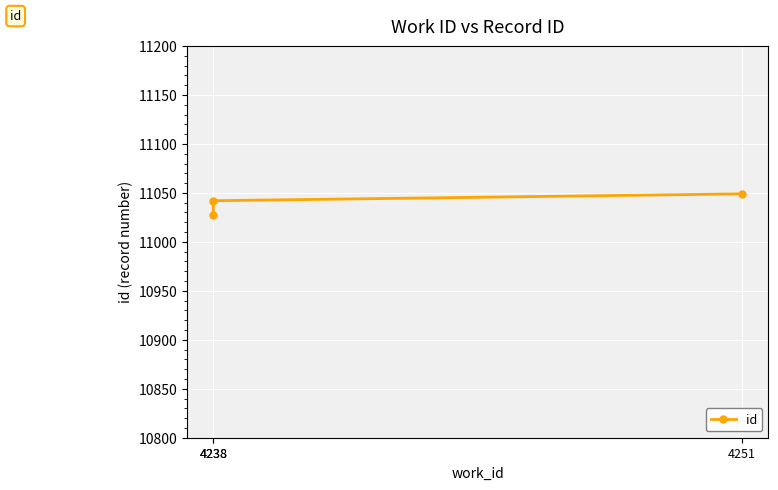

Reading left to right, what are all the values shown in this chart?

11027	11042	11049